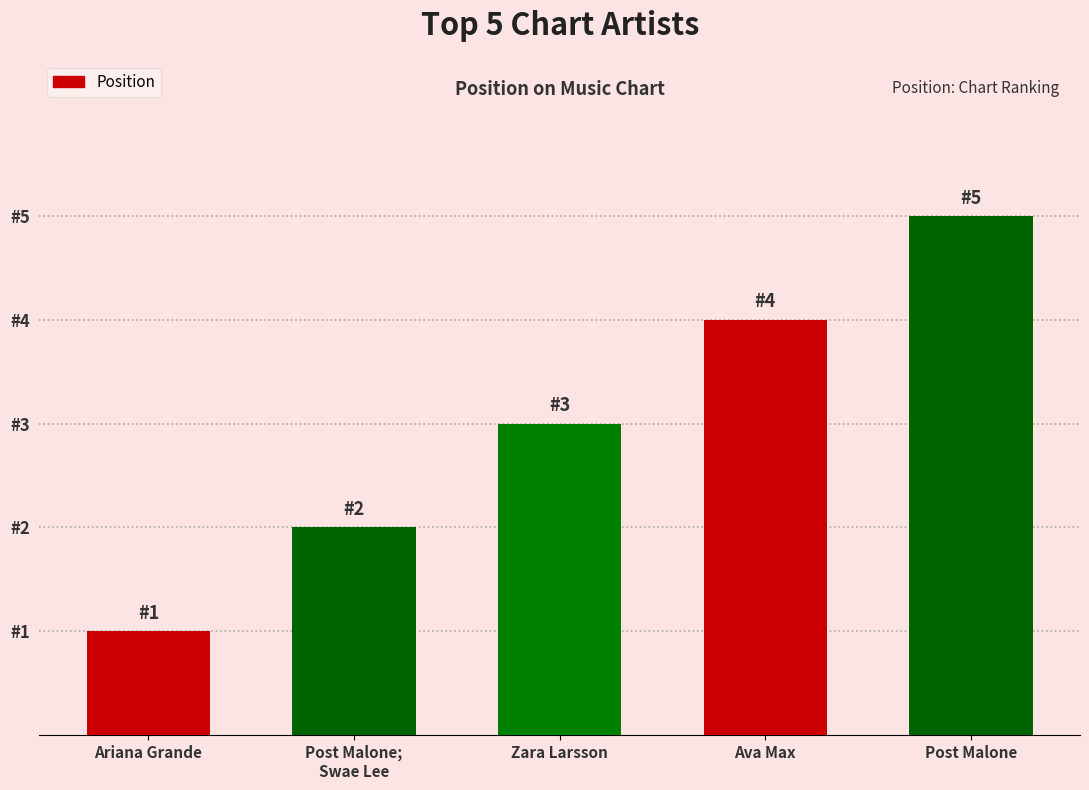

Does the chart contain any negative values?

No